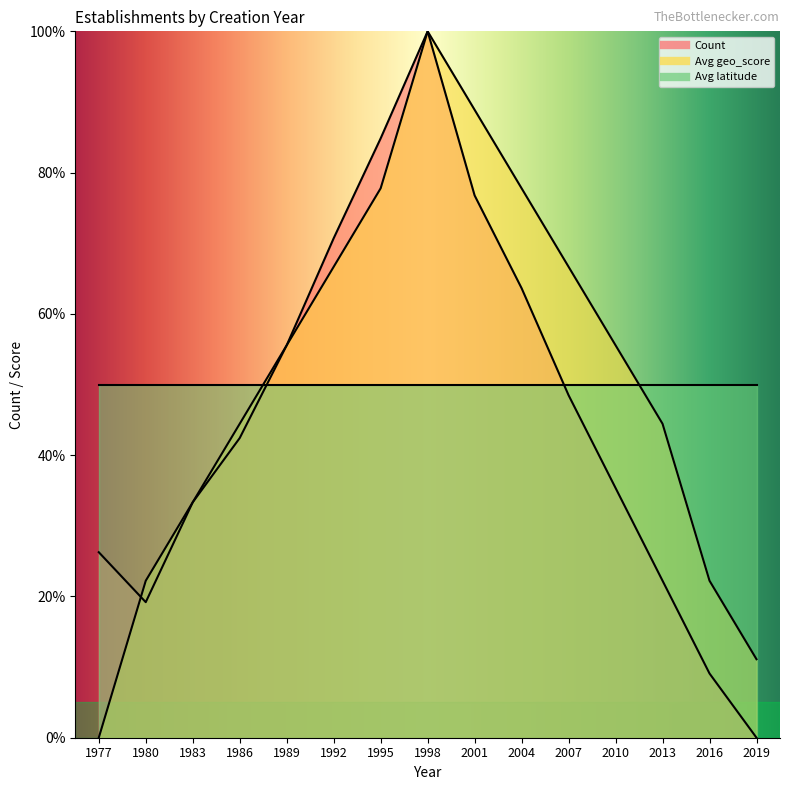

Where does the Count series first go above 42?

1986